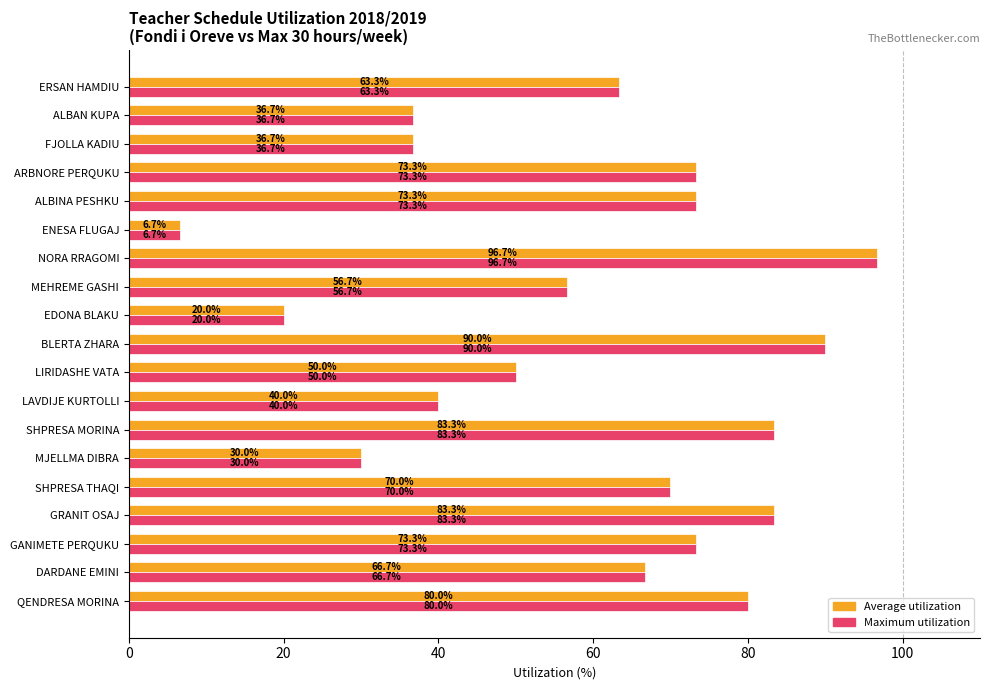

At which category is the sum across all series the highest?

NORA RRAGOMI